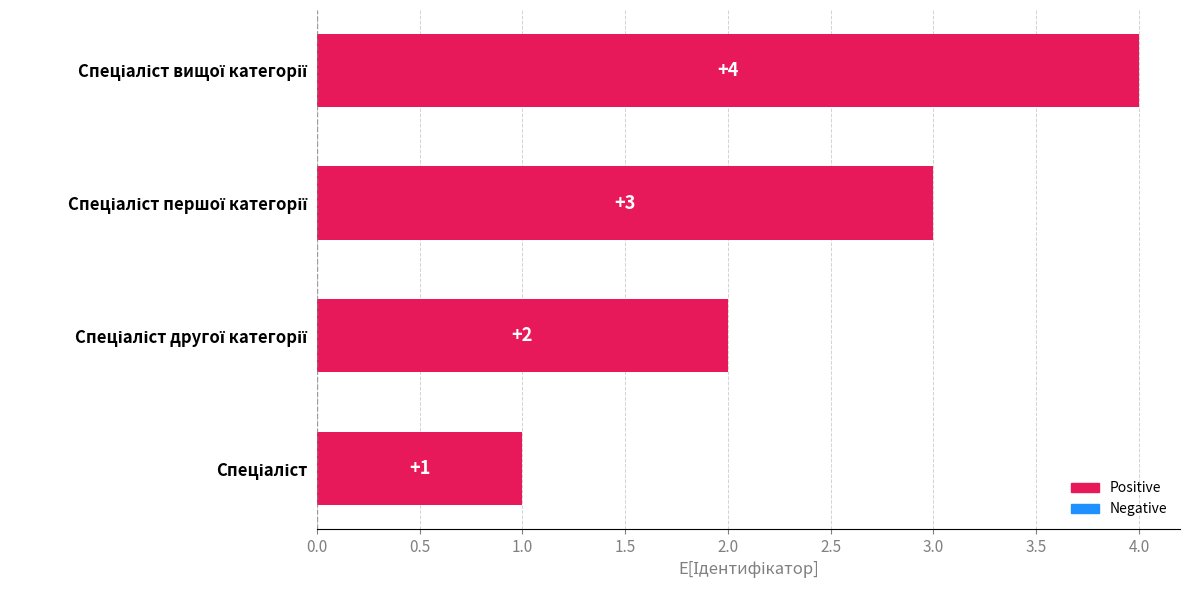

What is the smallest value displayed?

1